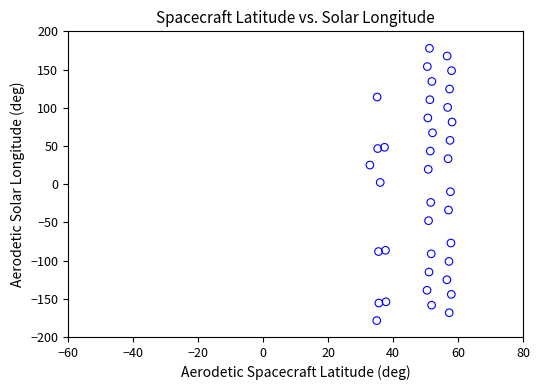

What is the range of X values (max minus min)?

25.3